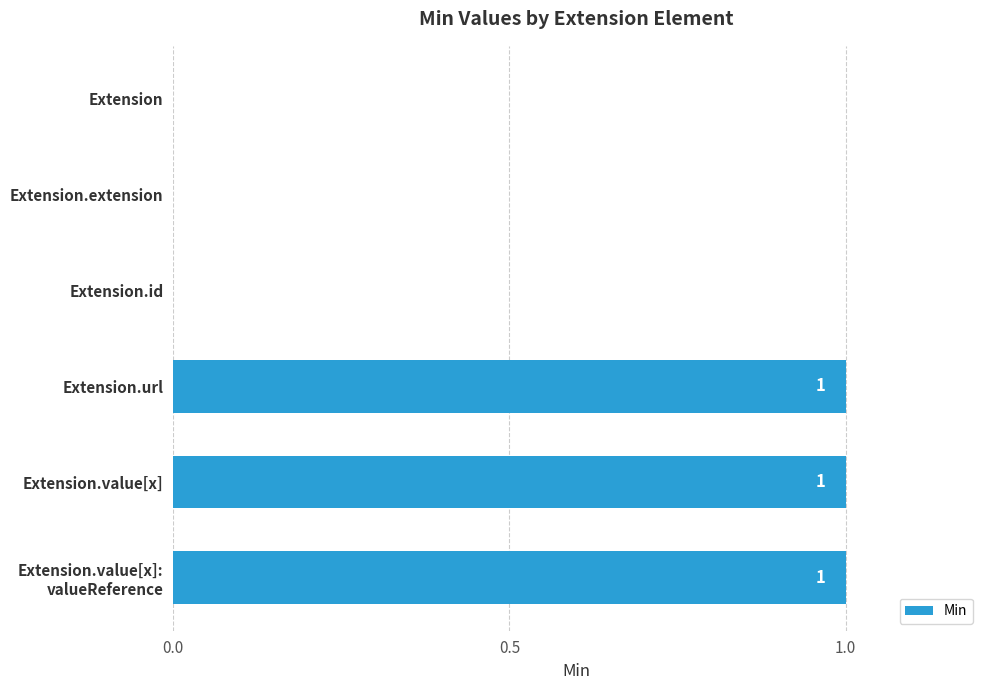

True or false: the data shows 0 at Extension.id.

True